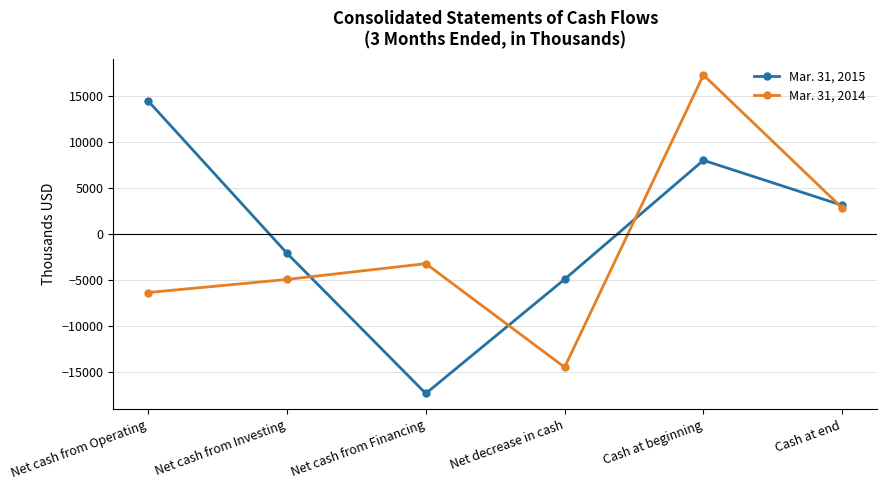

What position from the left is Net cash from Investing?

2